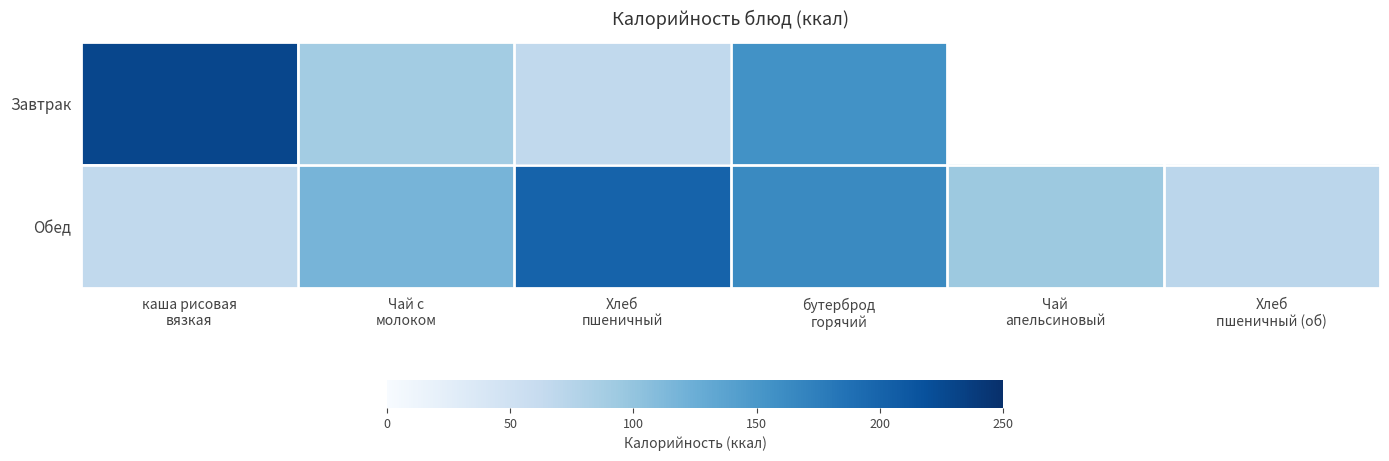

Reading left to right, extract all data points from this chart.

Завтрак: каша рисовая
вязкая=228.0	Чай с
молоком=89.3	Хлеб
пшеничный=65.8	бутерброд
горячий=155.8	Чай
апельсиновый=0.0	Хлеб
пшеничный (об)=0.0
Обед: каша рисовая
вязкая=66.2	Чай с
молоком=118.0	Хлеб
пшеничный=200.6	бутерброд
горячий=163.5	Чай
апельсиновый=94.1	Хлеб
пшеничный (об)=70.5